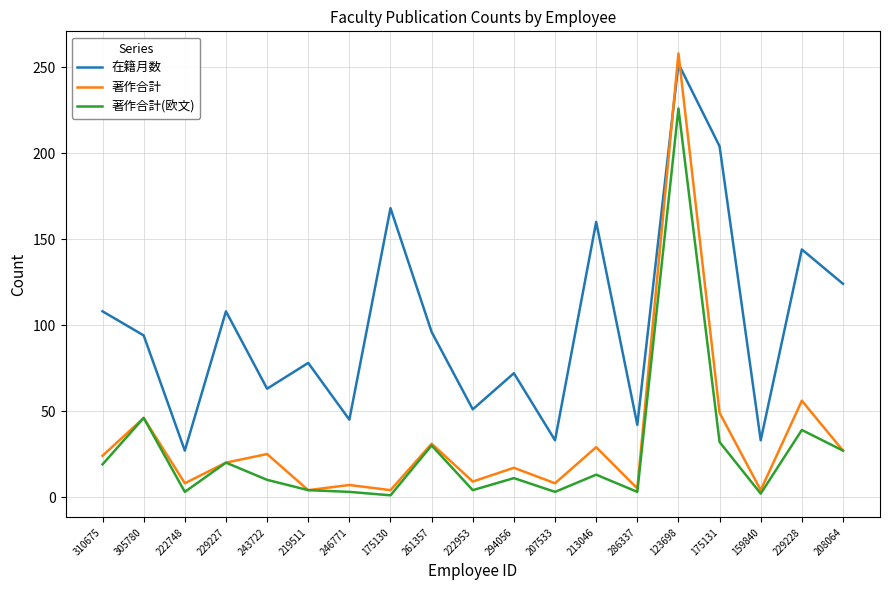

What is the lowest value of the 著作合計 series?

4